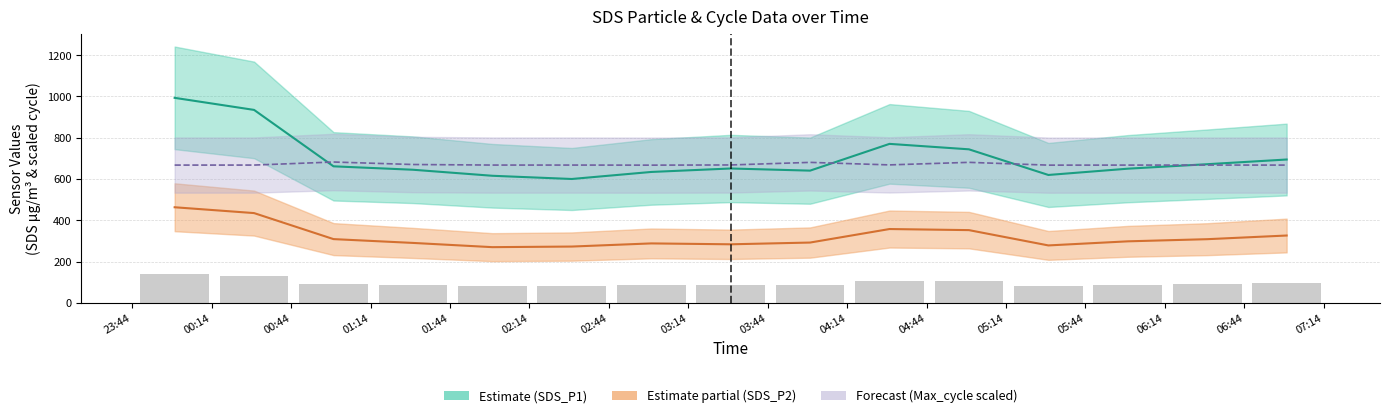

What is the difference between the SDS_P2 values at 03:44 and 02:14?

13.8